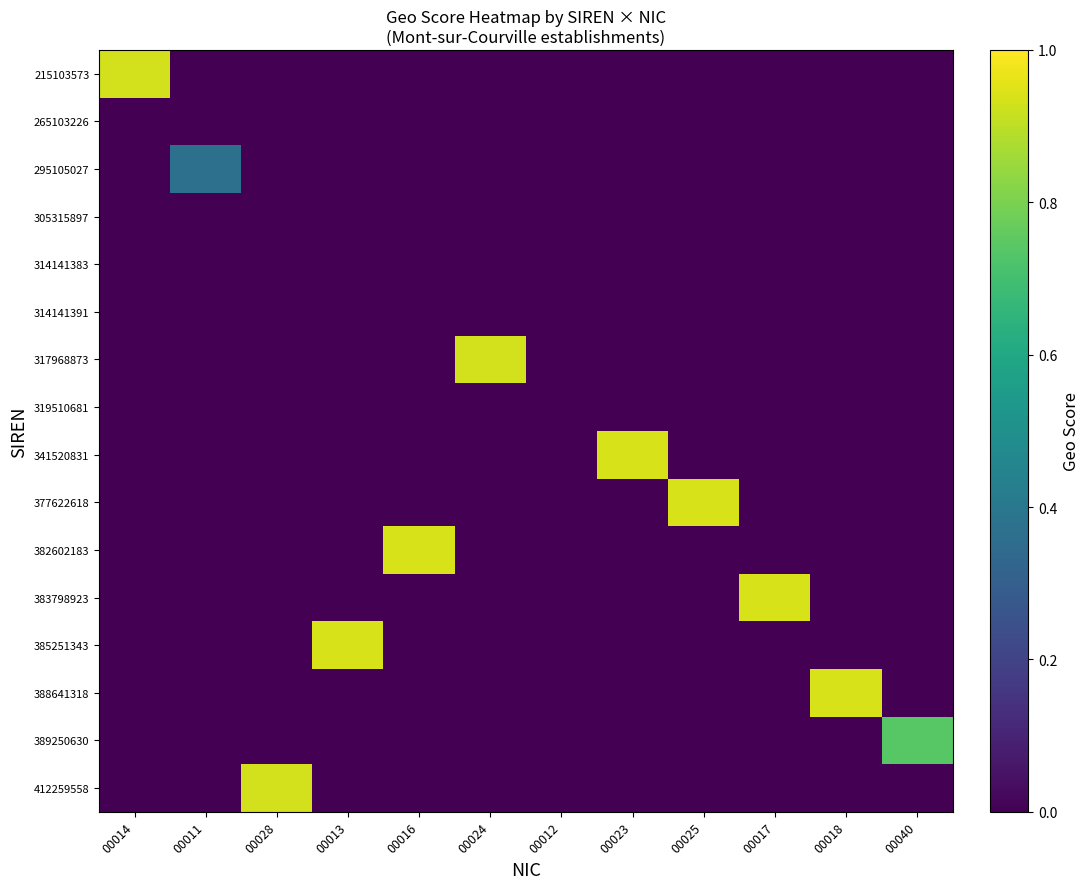

Rank the series at 00012 from lowest to highest value.

215103573, 265103226, 295105027, 305315897, 314141383, 314141391, 317968873, 319510681, 341520831, 377622618, 382602183, 383798923, 385251343, 388641318, 389250630, 412259558